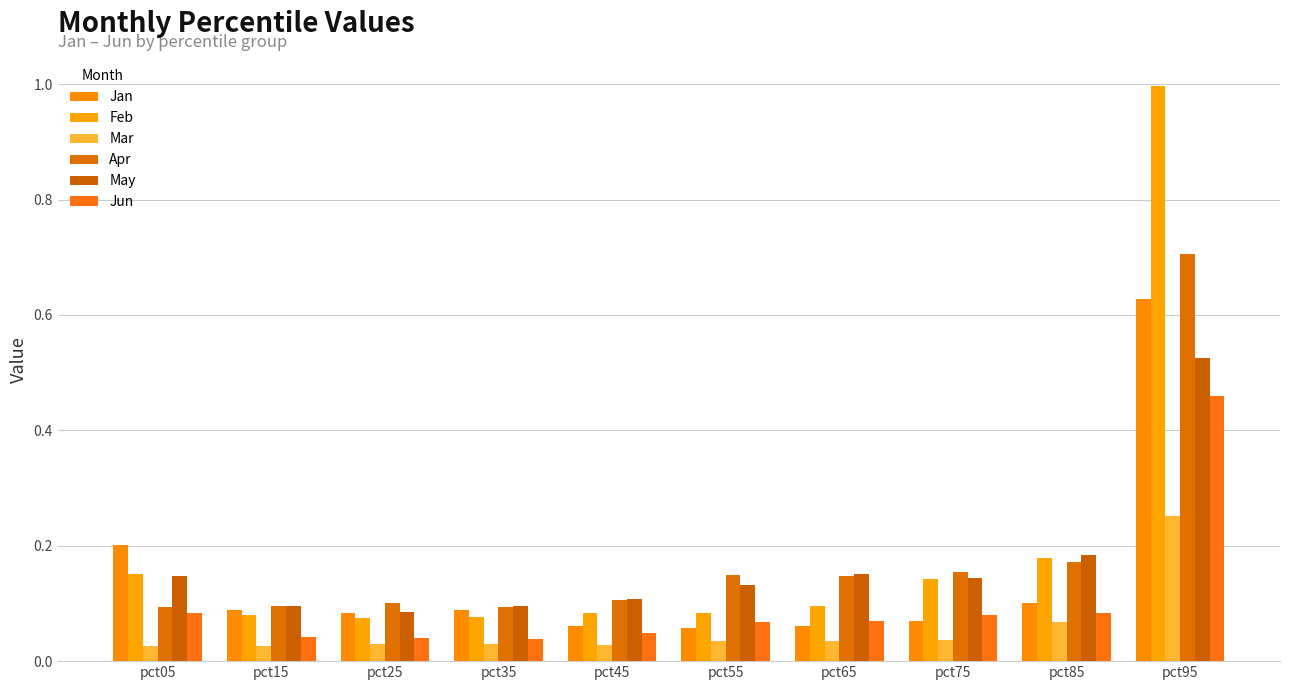

At which label is Mar closest to 0?

pct15